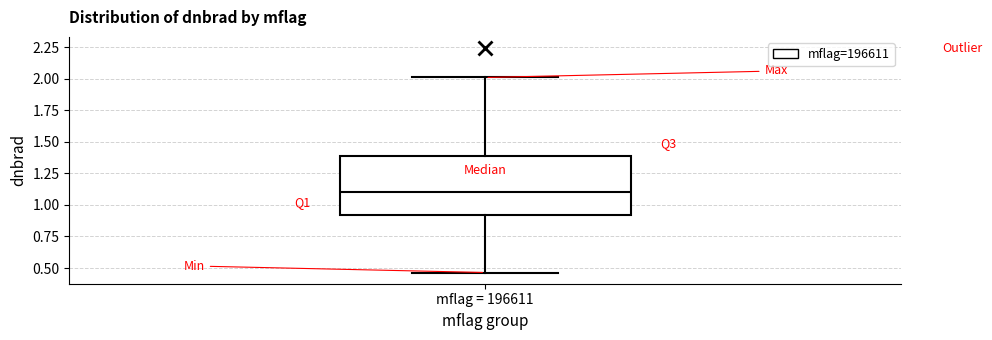

Read this box plot against the y-axis: the position of the median line, the range covered by the box, and the ends of both whiskers. The values are not printed on the chart, so give them approximately, as read against the axis.

median 1.10, box 0.90 to 1.40, whiskers 0.45 to 2.00